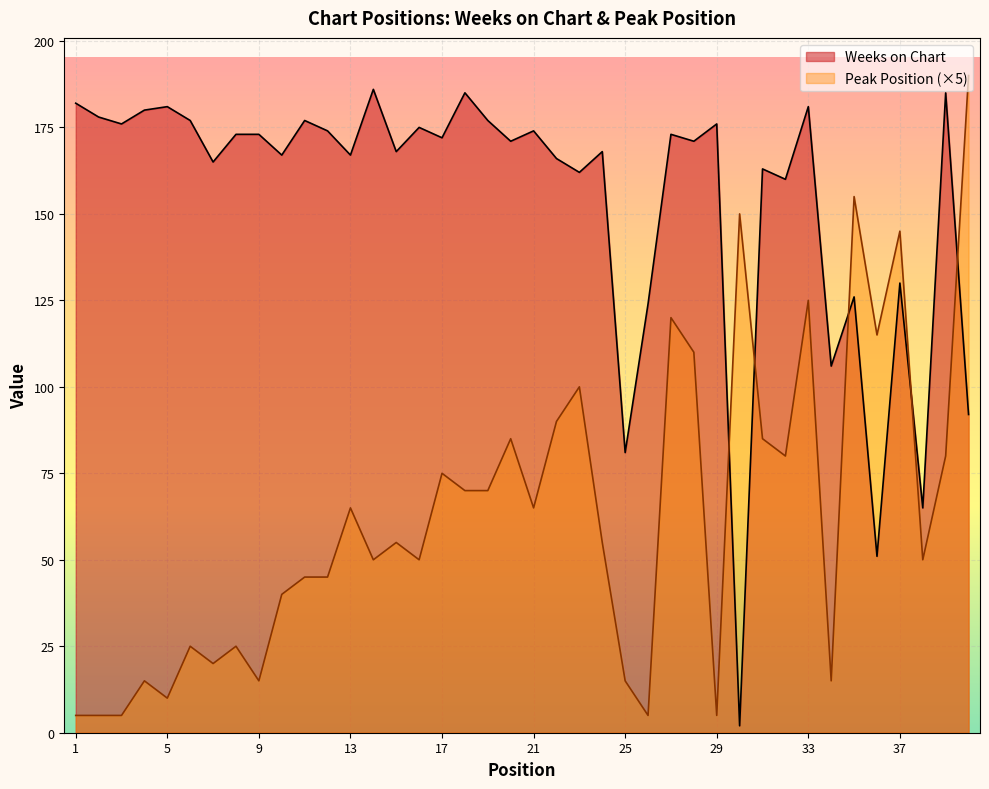

What are all the series names shown in the legend?

Weeks on Chart, Peak Position (×5)